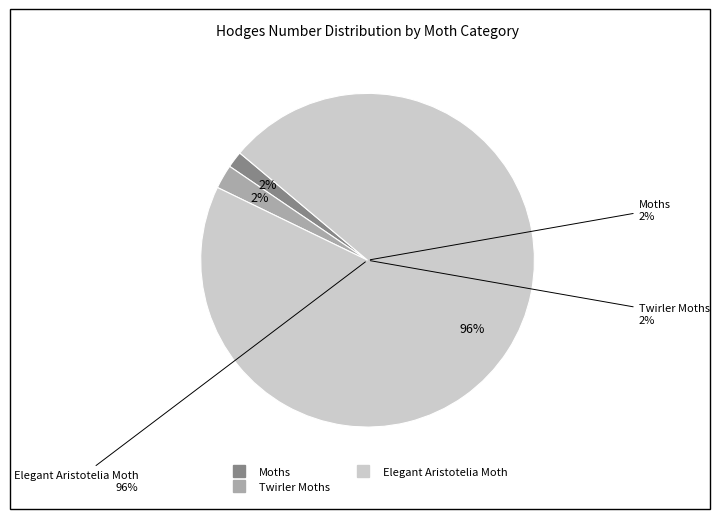

To the nearest percent, what percentage of the pie is Twirler Moths?

2%